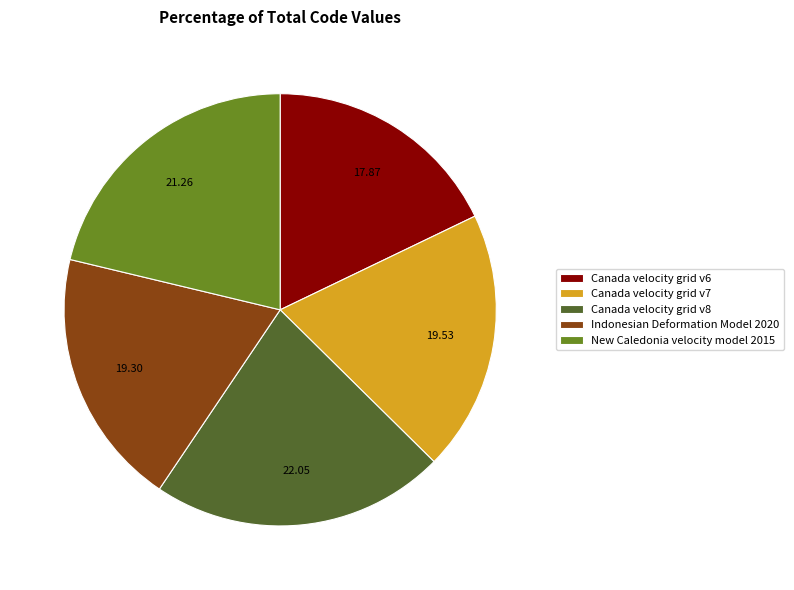

Is there a majority slice in this chart?

No